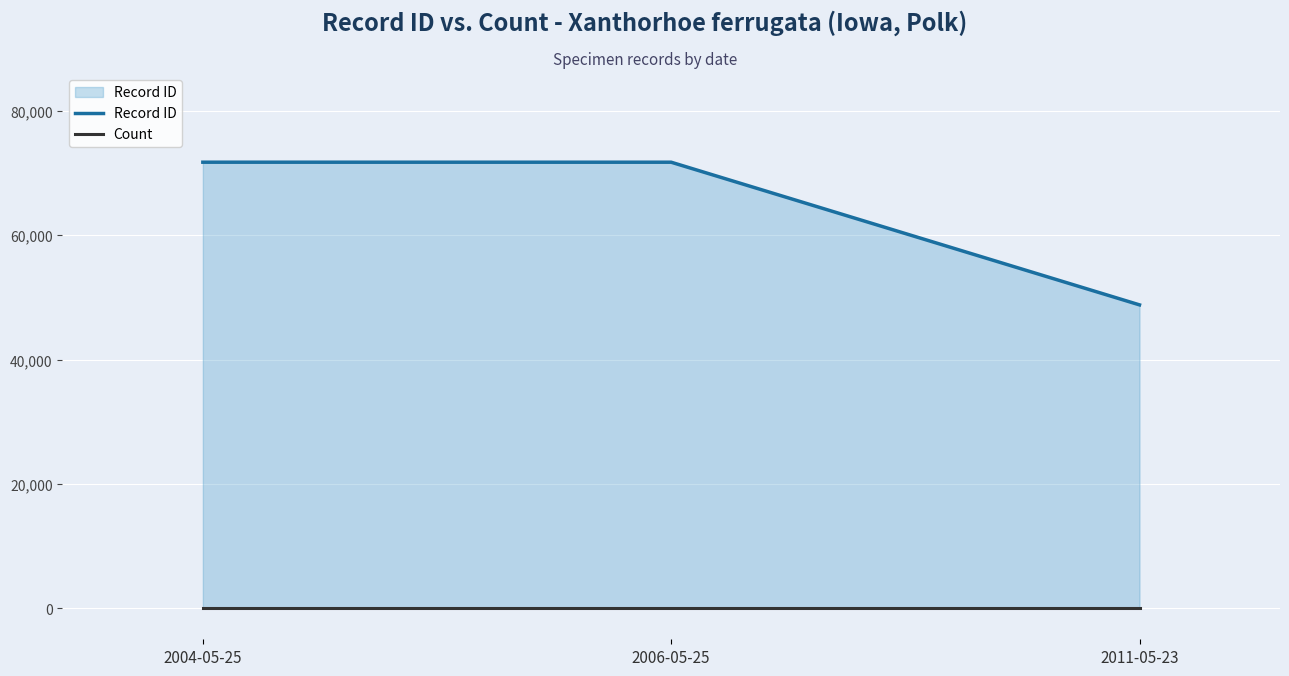

What position from the right is 2006-05-25?

2